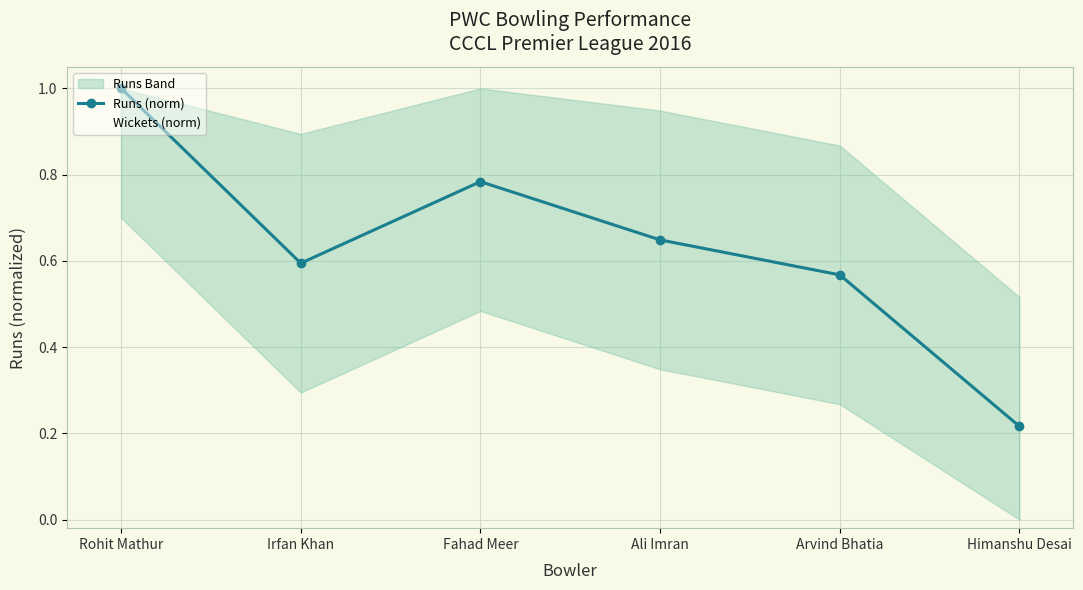

What is the total value across all series at Fahad Meer?

1.8